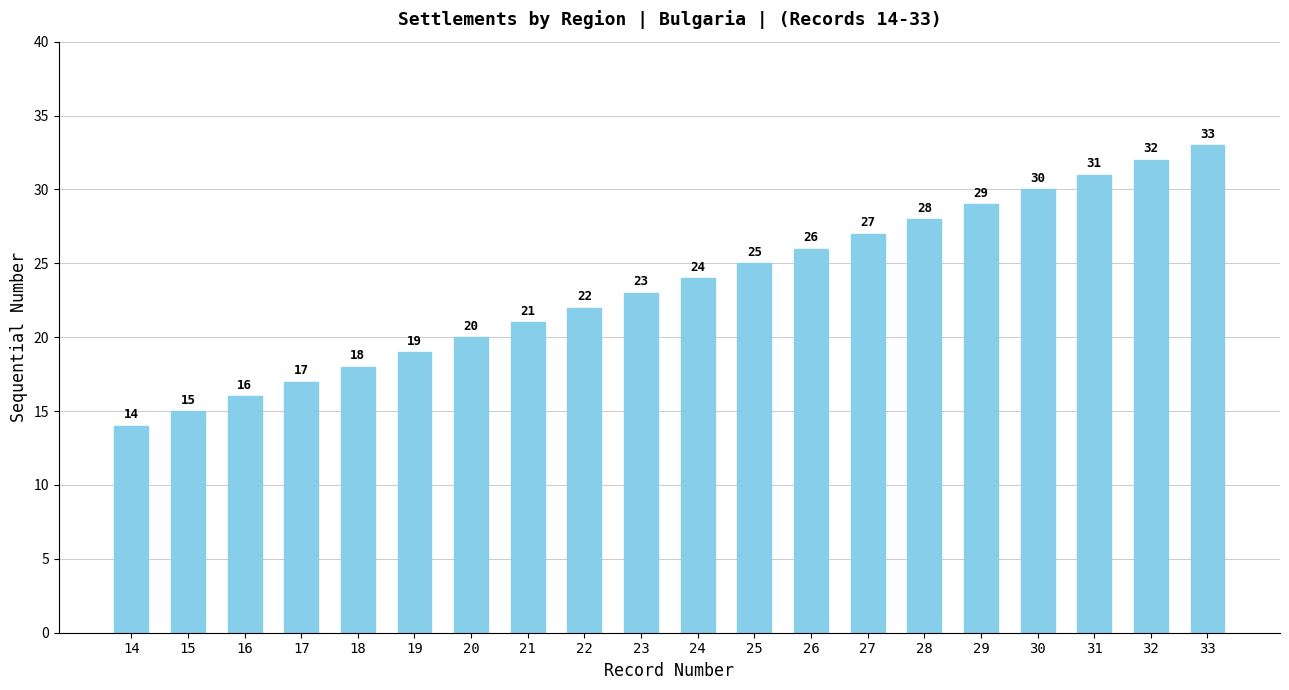

Which has a higher value, 27 or 28?

28